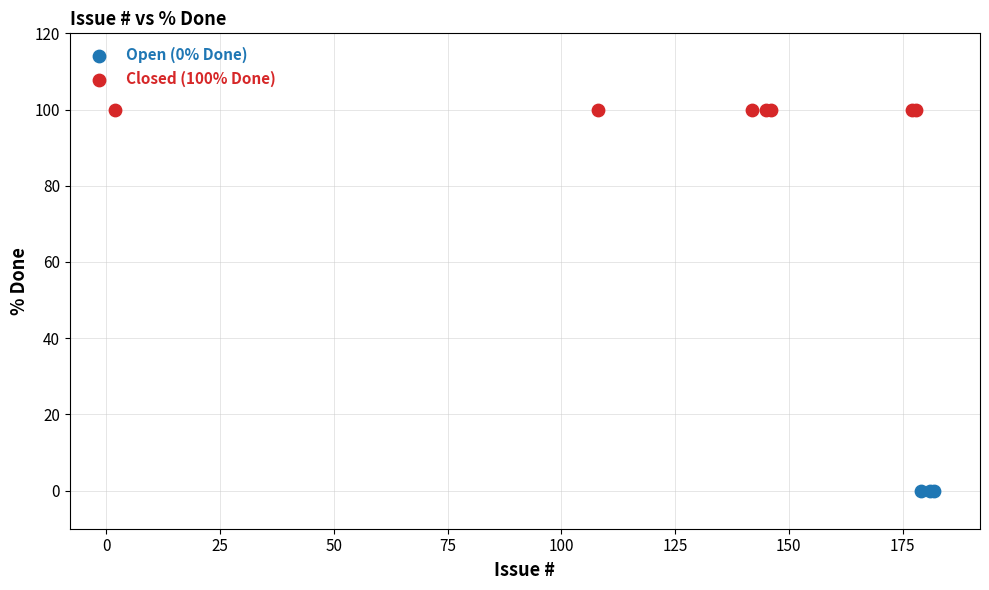

Which series contains the lowest Y value?

Open (0% Done)